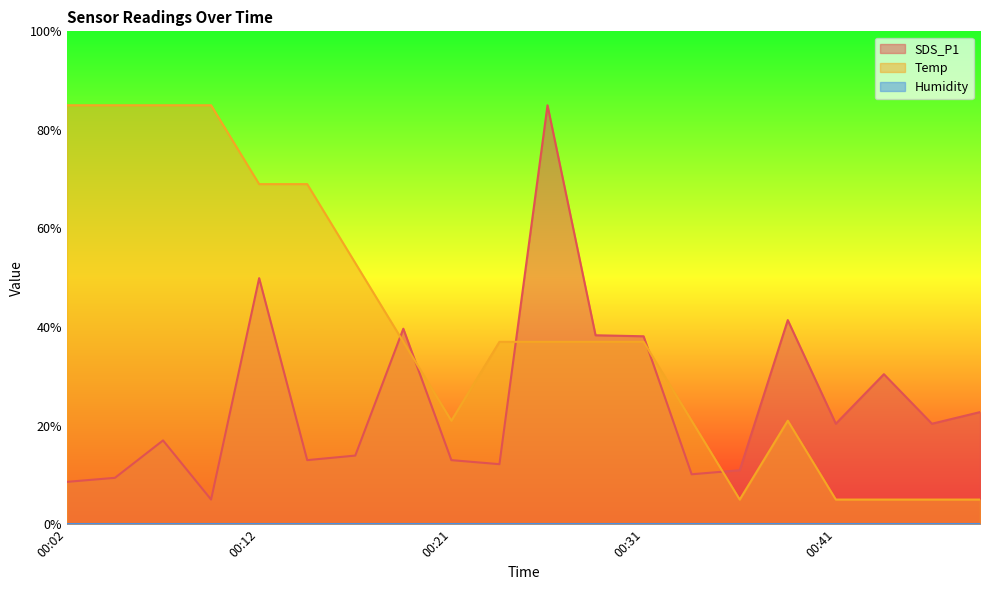

True or false: SDS_P1 has more than 1 points higher than both neighbors.

True